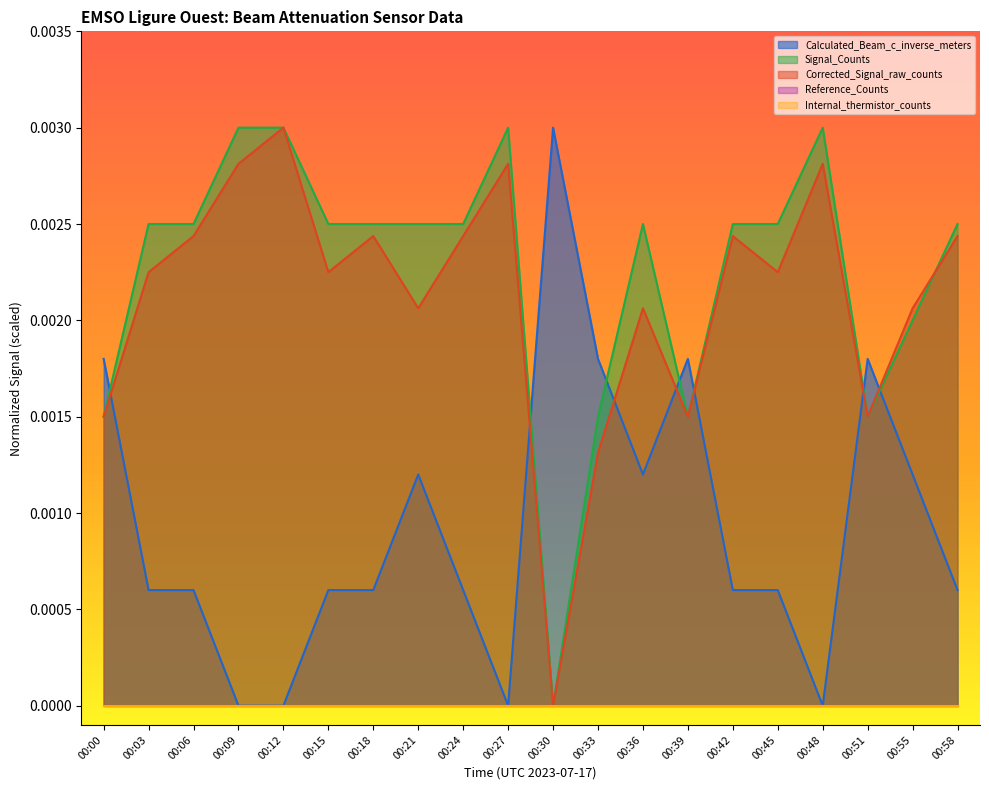

Reading left to right, what are all the values shown in this chart?

Calculated_Beam_c_inverse_meters: 00:00=0.0	00:03=0.0	00:06=0.0	00:09=0.0	00:12=0.0	00:15=0.0	00:18=0.0	00:21=0.0	00:24=0.0	00:27=0.0	00:30=0.0	00:33=0.0	00:36=0.0	00:39=0.0	00:42=0.0	00:45=0.0	00:48=0.0	00:51=0.0	00:55=0.0	00:58=0.0
Signal_Counts: 00:00=0.0	00:03=0.0	00:06=0.0	00:09=0.0	00:12=0.0	00:15=0.0	00:18=0.0	00:21=0.0	00:24=0.0	00:27=0.0	00:30=0.0	00:33=0.0	00:36=0.0	00:39=0.0	00:42=0.0	00:45=0.0	00:48=0.0	00:51=0.0	00:55=0.0	00:58=0.0
Corrected_Signal_raw_counts: 00:00=0.0	00:03=0.0	00:06=0.0	00:09=0.0	00:12=0.0	00:15=0.0	00:18=0.0	00:21=0.0	00:24=0.0	00:27=0.0	00:30=0.0	00:33=0.0	00:36=0.0	00:39=0.0	00:42=0.0	00:45=0.0	00:48=0.0	00:51=0.0	00:55=0.0	00:58=0.0